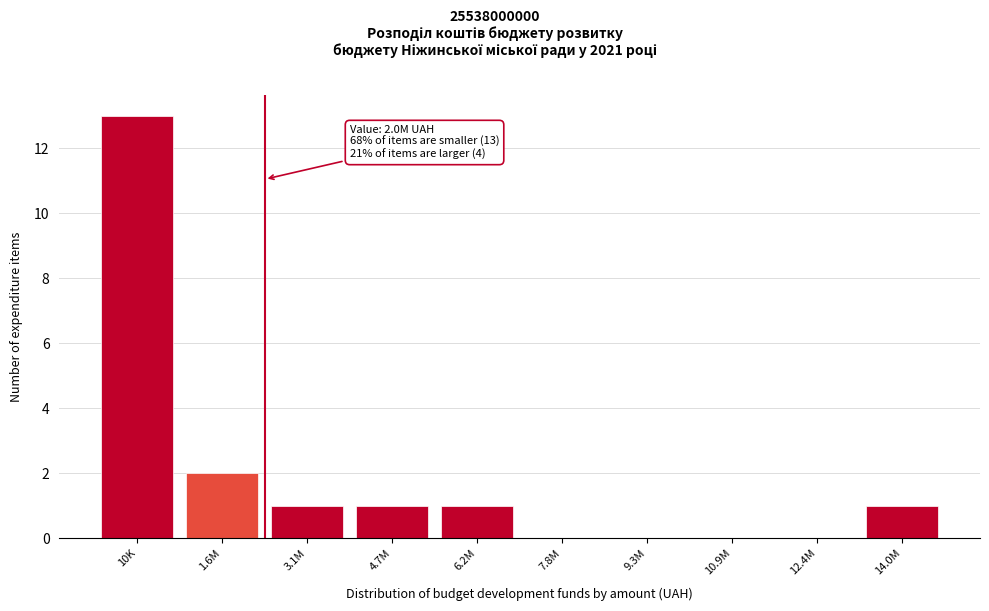

Reading right to left, list all the values displayed in this chart.

14.0M=1	12.4M=0	10.9M=0	9.3M=0	7.8M=0	6.2M=1	4.7M=1	3.1M=1	1.6M=2	10K=13